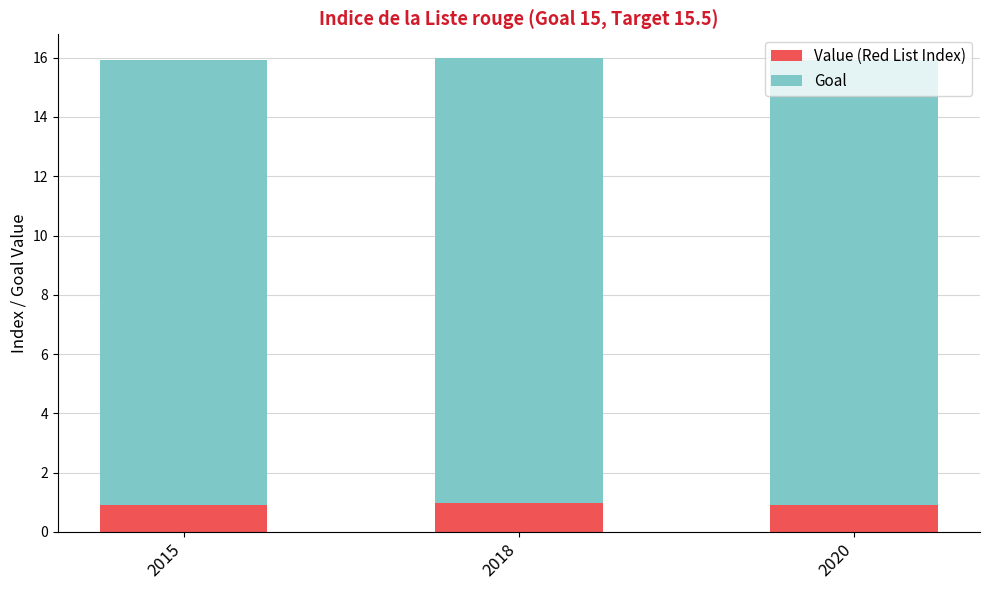

Is it true that Value (Red List Index) equals 1.5 at 2020?

False